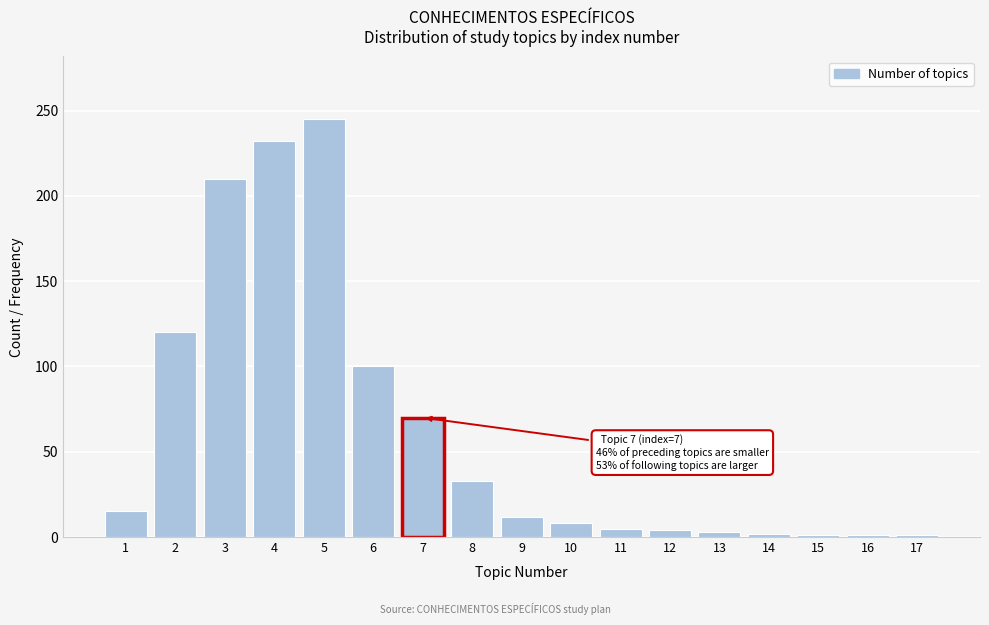

Is it true that the value at 6 is 56?

False